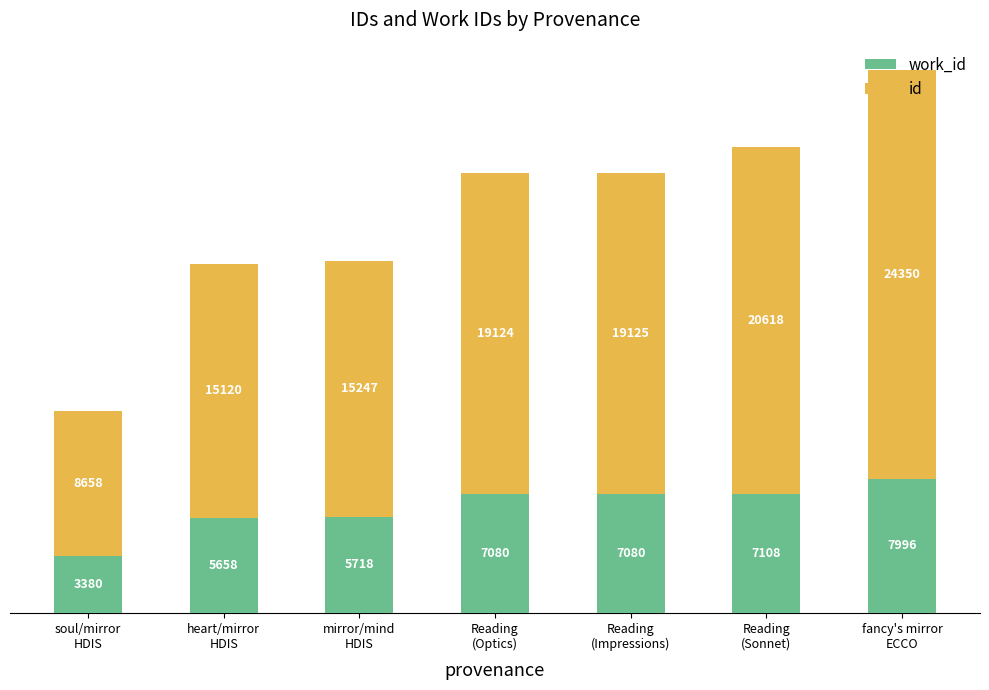

Does the chart contain stacked bars?

Yes